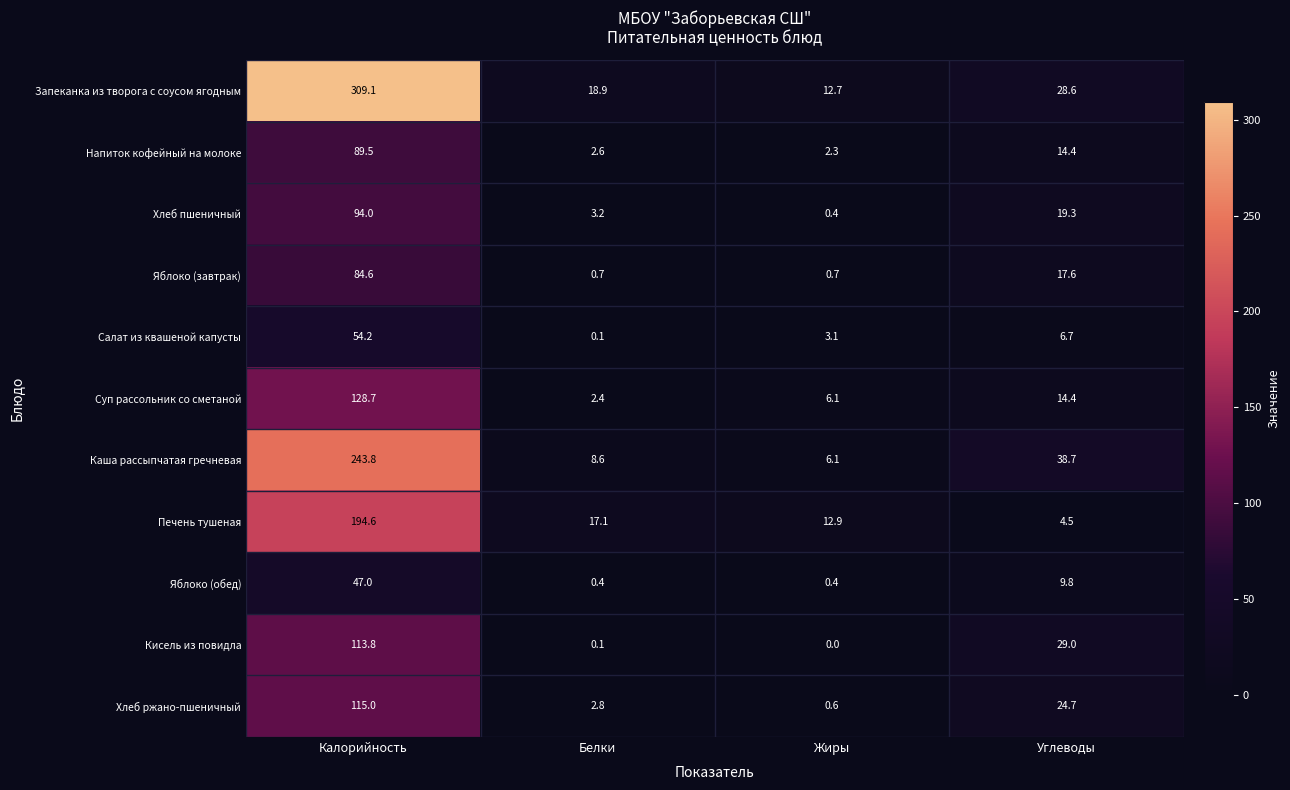

At which category is the sum across all series the highest?

Калорийность